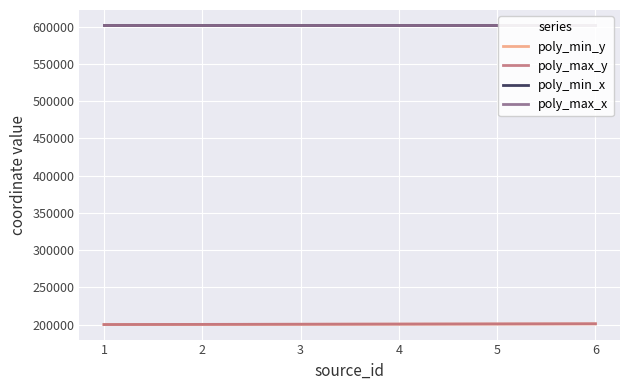

What is the value of the poly_max_y point at the 1st from the left?

200100